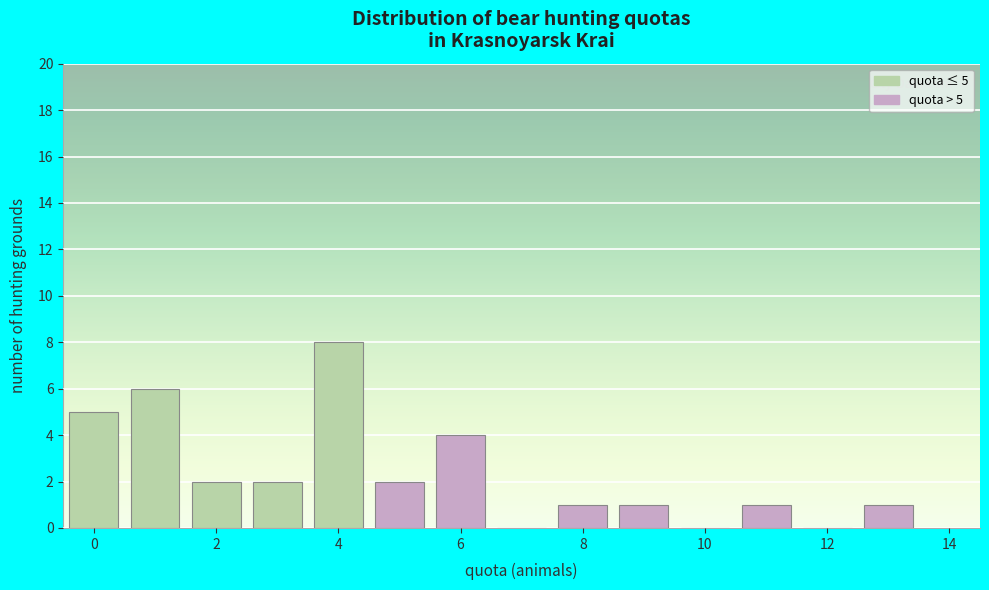

Over which range of the x-axis is the bar tallest?

3.5 to 4.5